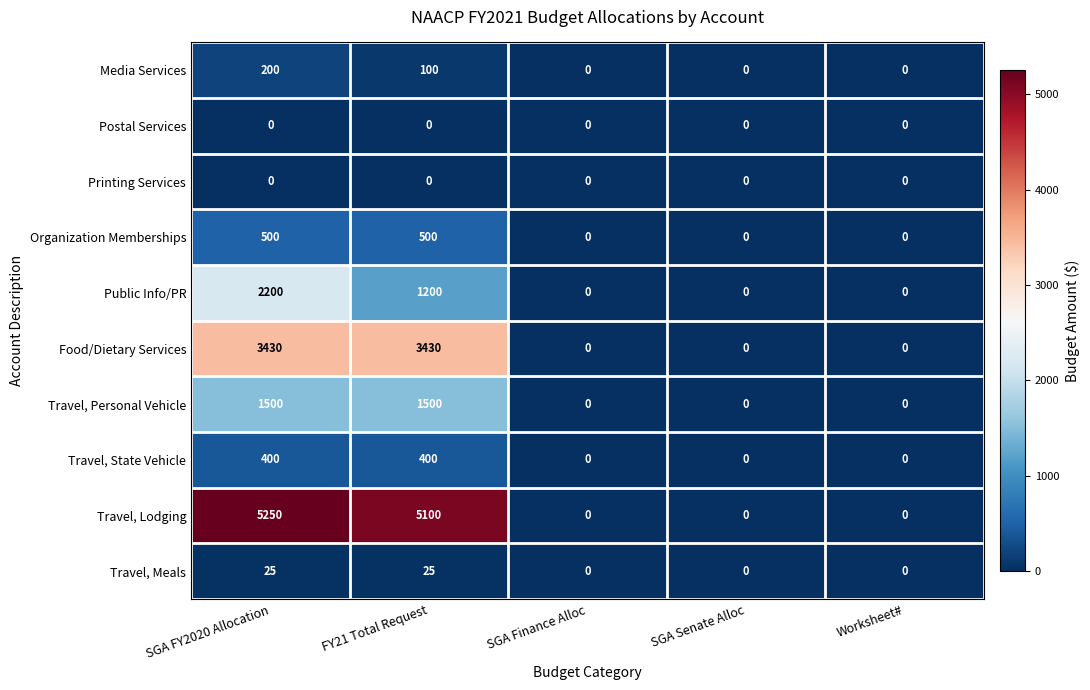

At which category is the sum across all series the highest?

SGA FY2020 Allocation